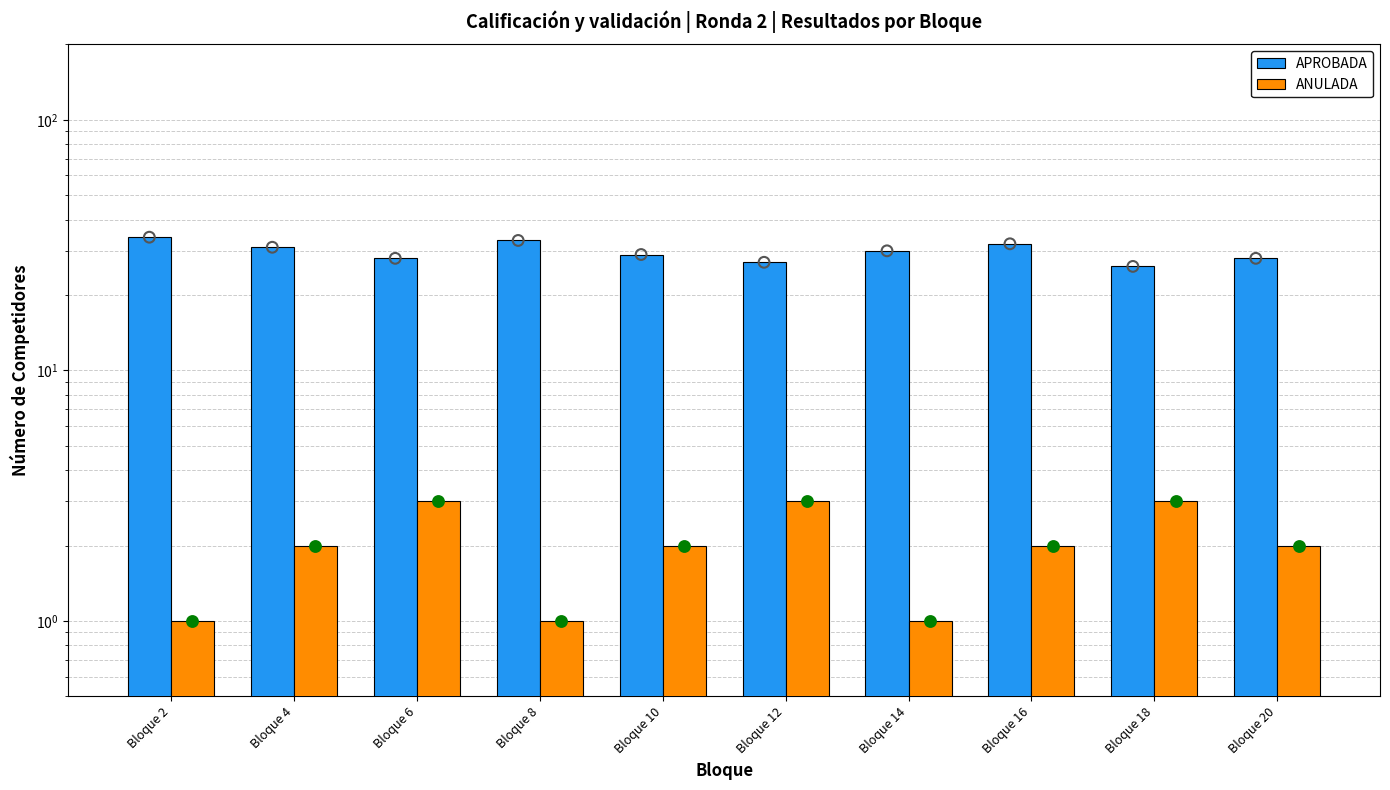

At how many categories does at least one series exceed 1?

10